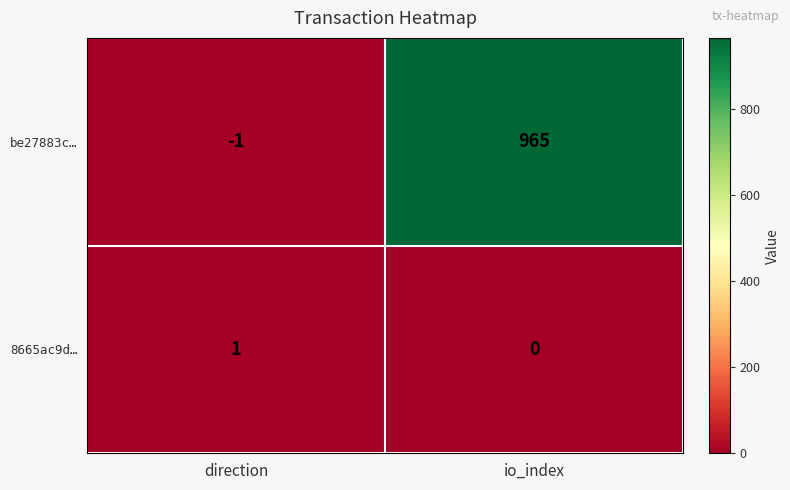

Rank the series by their maximum value, from highest to lowest.

be27883c…, 8665ac9d…